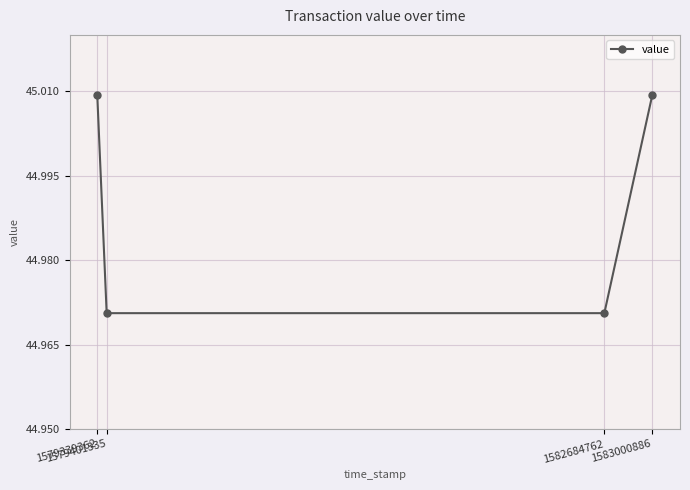

True or false: there are more than 2 points higher than both neighbors.

False